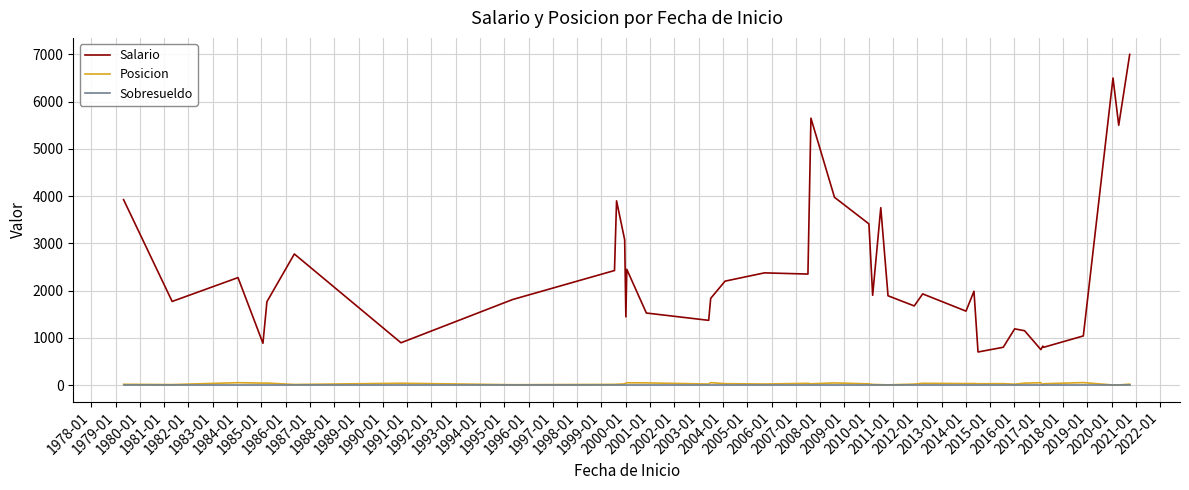

Which series has the largest total across all categories?

Salario